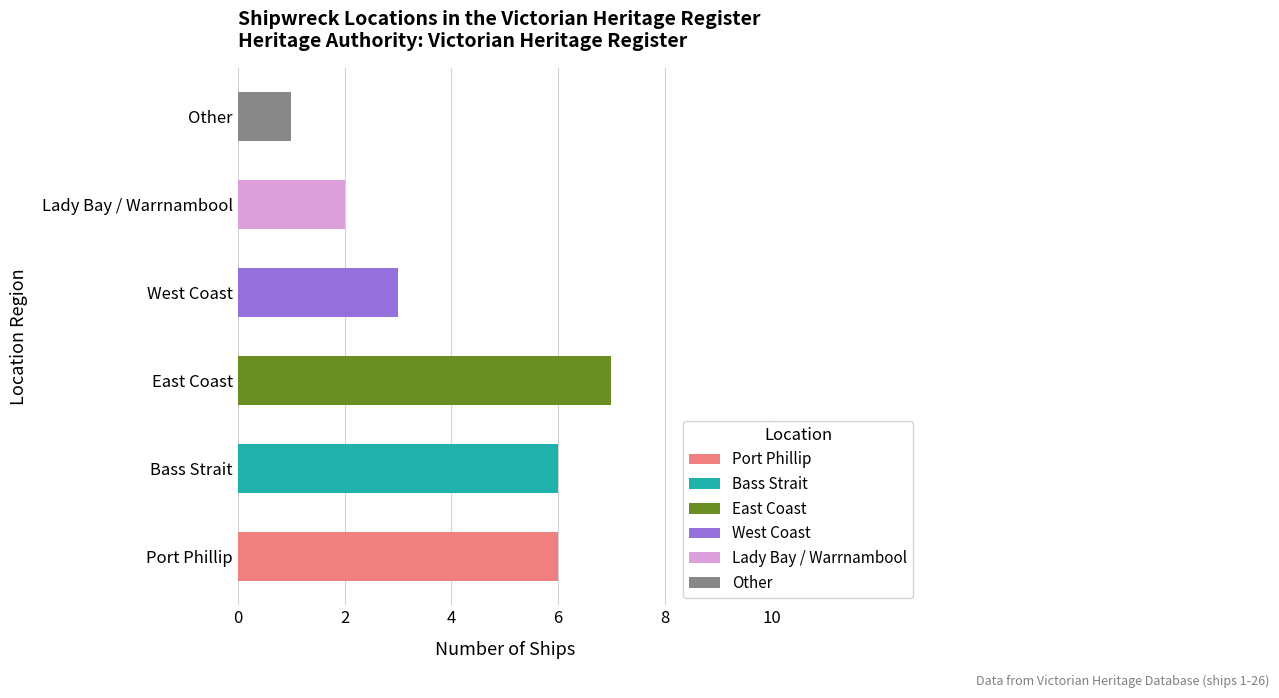

At which category does the chart reach its peak across all series?

East Coast